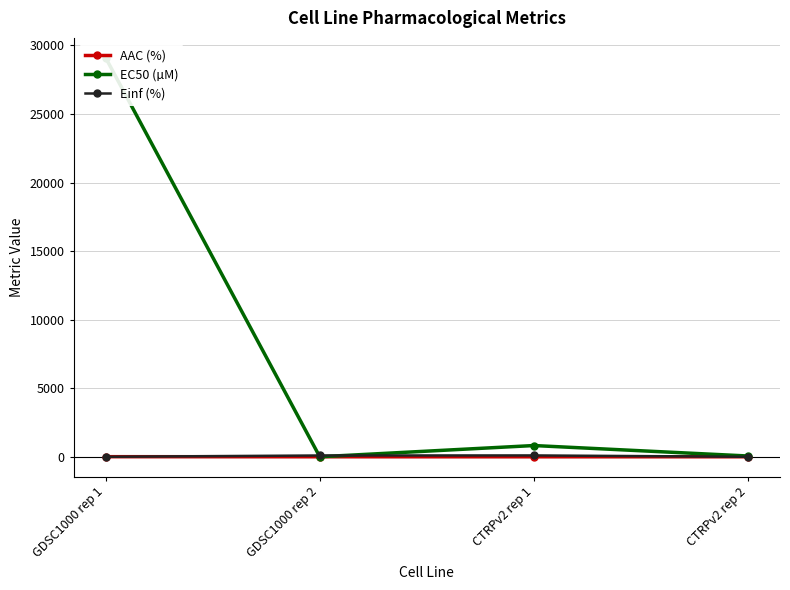

Between which two adjacent categories do EC50 (µM) and AAC (%) first intersect?

GDSC1000 rep 1 and GDSC1000 rep 2